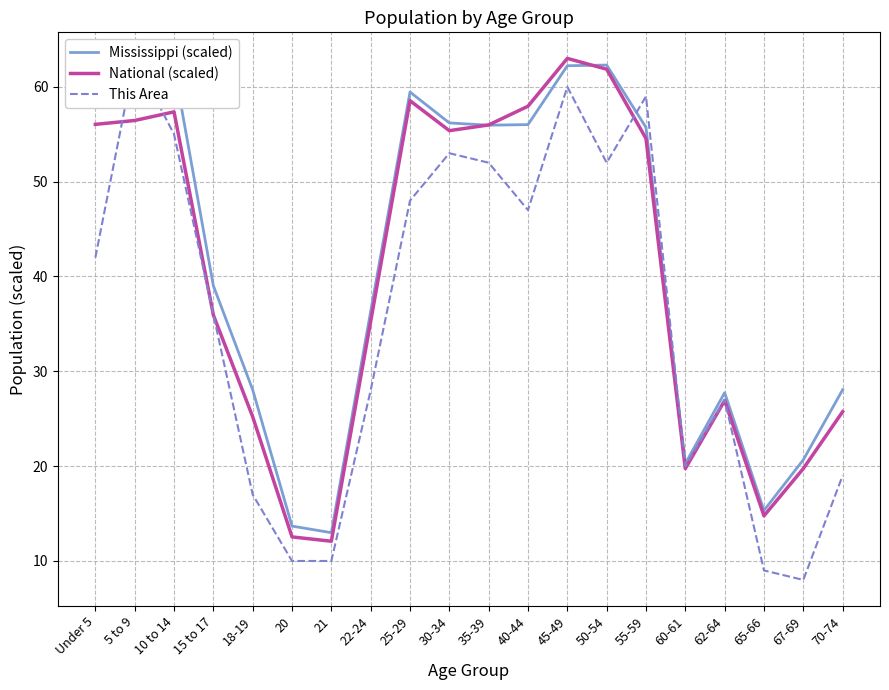

How many times do This Area and Mississippi (scaled) cross each other?

4